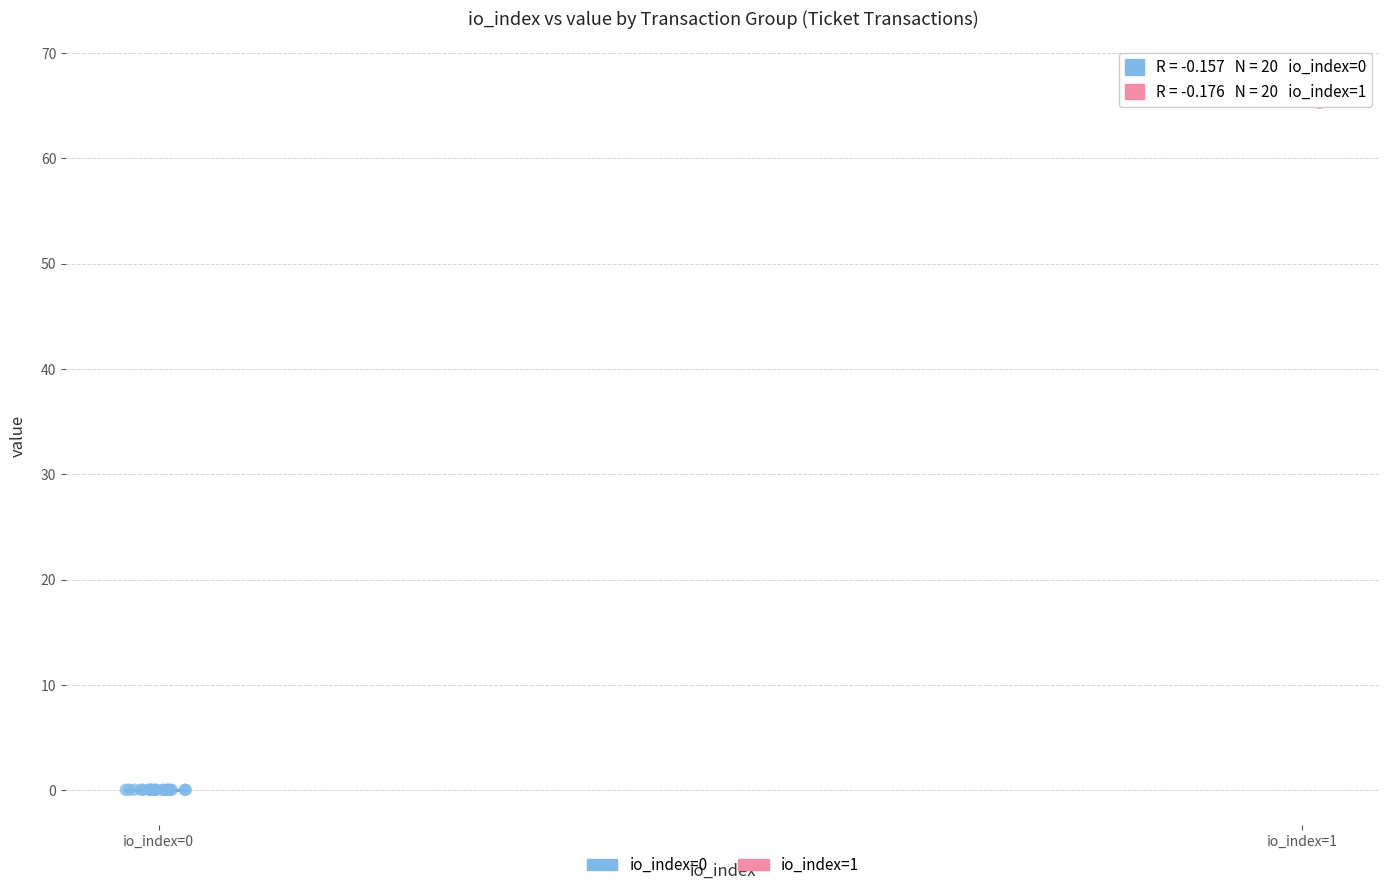

Which series has the largest Y range (max minus min)?

io_index=1